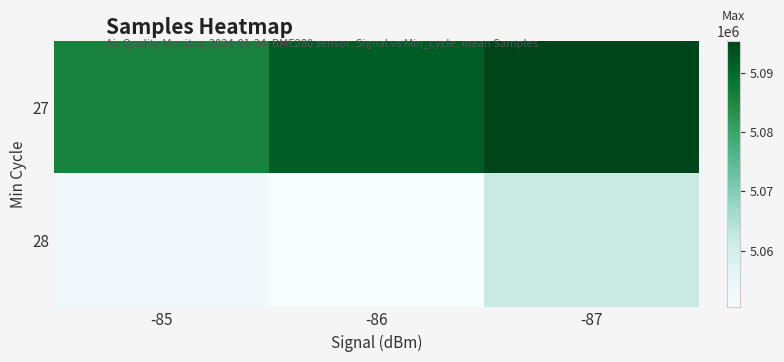

Reading left to right, transcribe all the data shown in this chart.

27: -85=5085817.2	-86=5091990.8	-87=5095491.0
28: -85=5052908.5	-86=5050380.2	-87=5062185.7